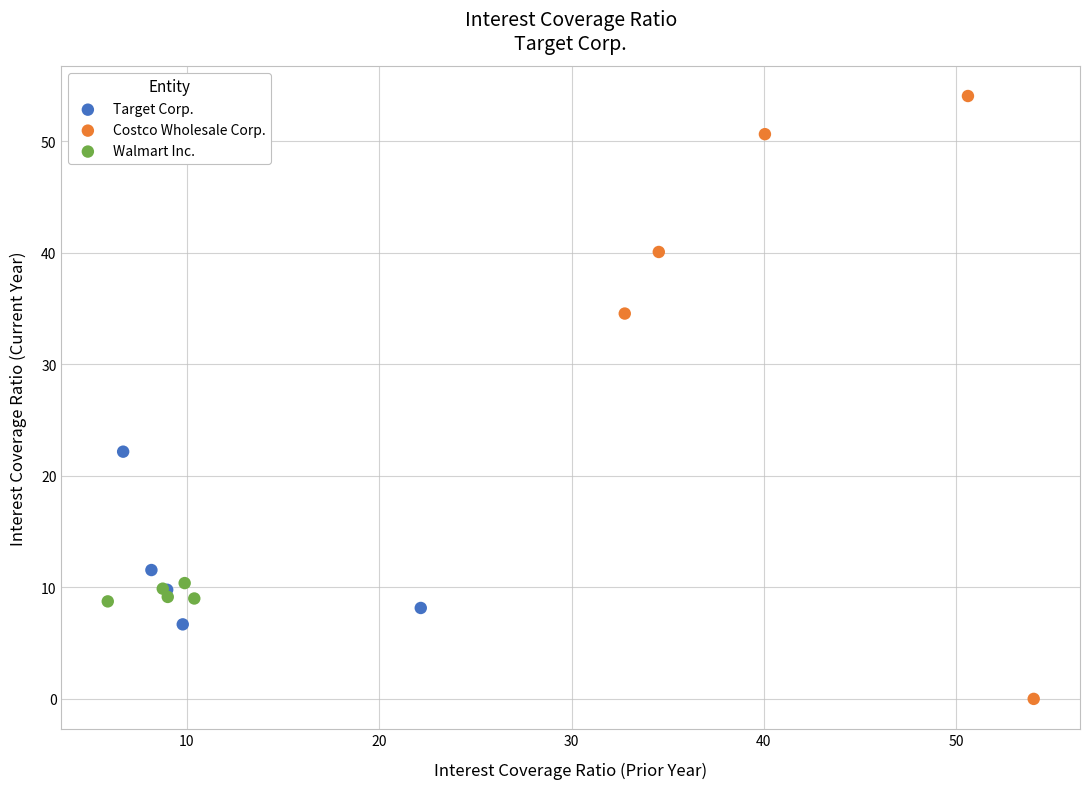

Which series contains the highest Y value?

Costco Wholesale Corp.